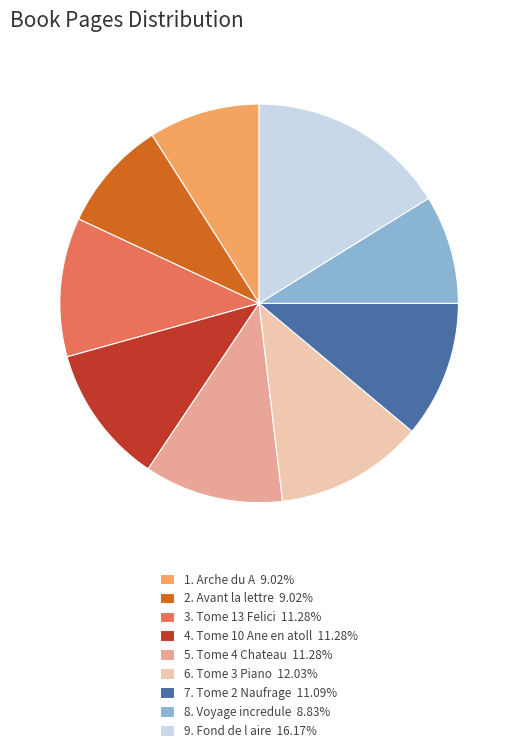

Do 5. Tome 4 Chateau 11.28% and 2. Avant la lettre 9.02% together represent more than half of the pie?

No